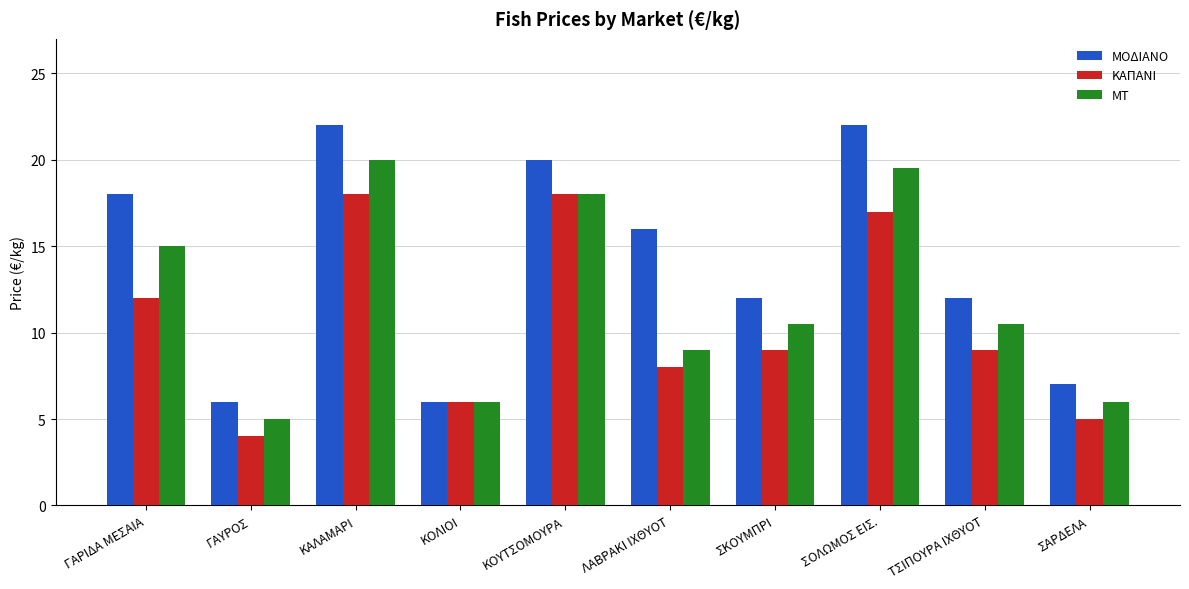

What are all the series names shown in the legend?

ΜΟΔΙΑΝΟ, ΚΑΠΑΝΙ, ΜΤ